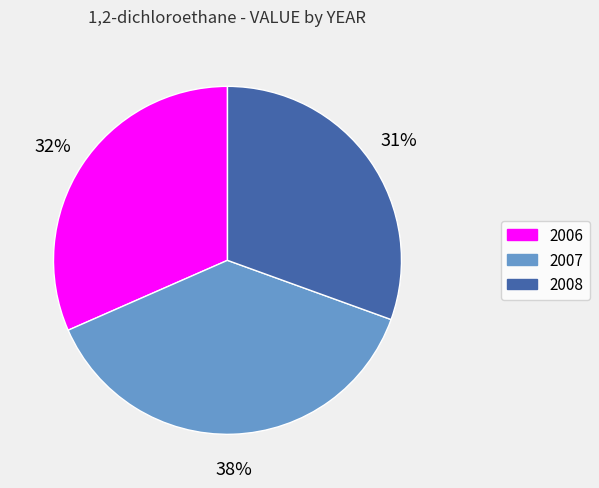

Approximately how many times larger is the value at 2007 compared to 2006?

1.2